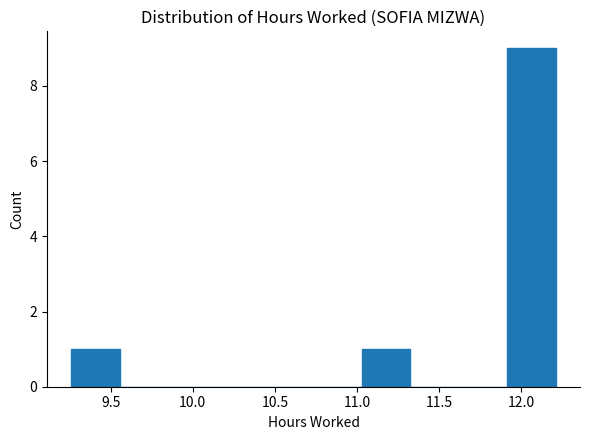

Reading left to right, transcribe this chart: for each bar, give the range it covers on the x-axis and its height. Neither the bar edges nor the heights are printed on the chart, so give them approximately, as read against the axes.

9.260 to 9.555: 1
9.555 to 9.850: 0
9.850 to 10.145: 0
10.145 to 10.440: 0
10.440 to 10.735: 0
10.735 to 11.030: 0
11.030 to 11.325: 1
11.325 to 11.620: 0
11.620 to 11.915: 0
11.915 to 12.210: 9